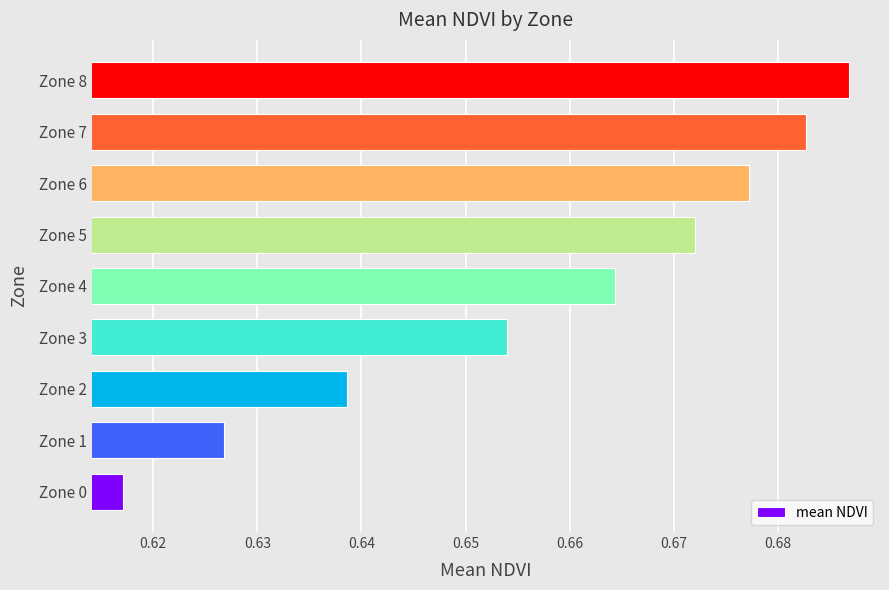

Where is the data nearest to the value 0?

Zone 0